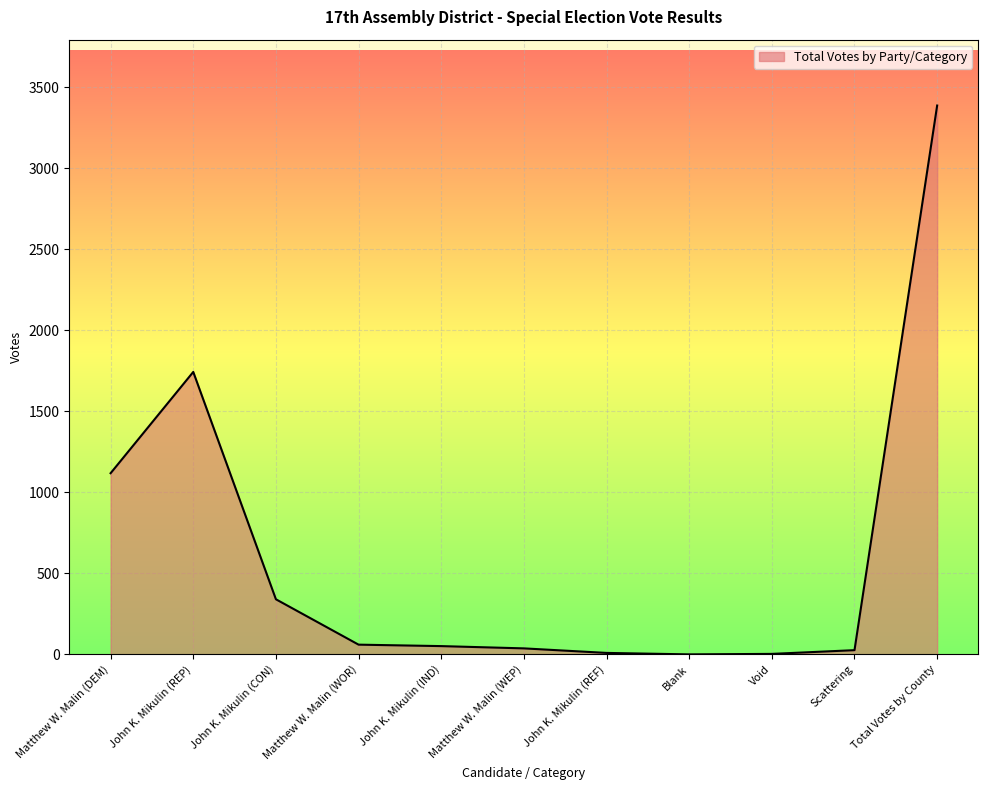

What is the change in value from John K. Mikulin (IND) to Blank?

-51